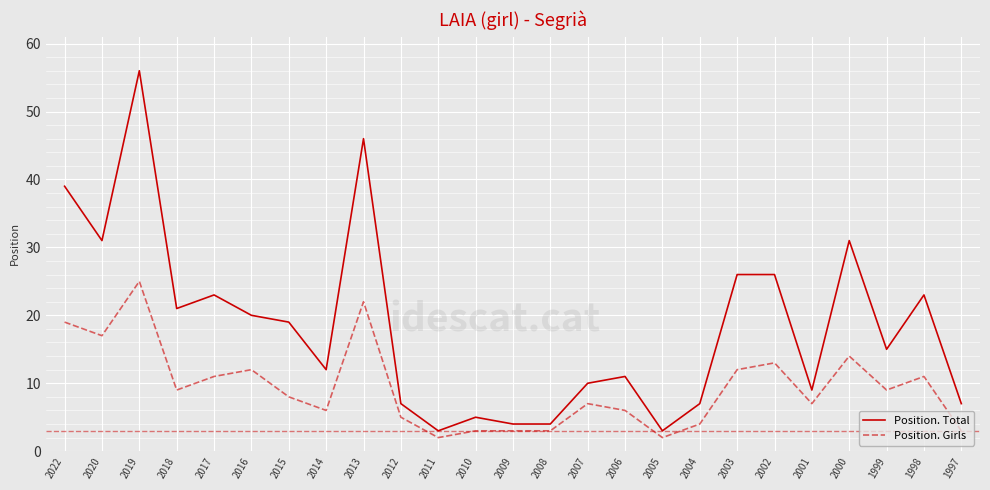

Which series changed the most between 2016 and 2003?

Position. Total